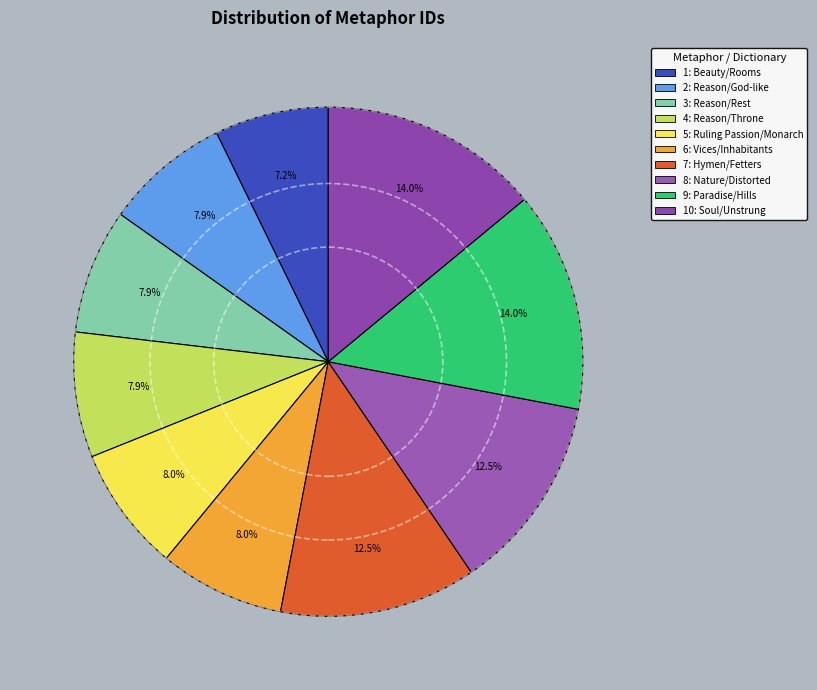

How many slices are in this pie chart?

10